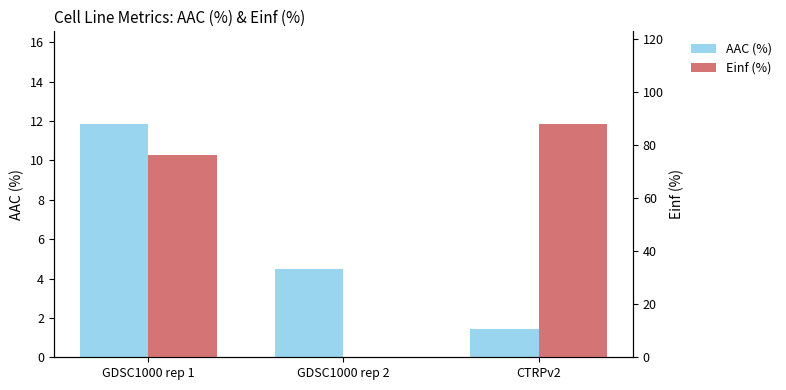

What is the label of the 1st bar from the left?

GDSC1000 rep 1